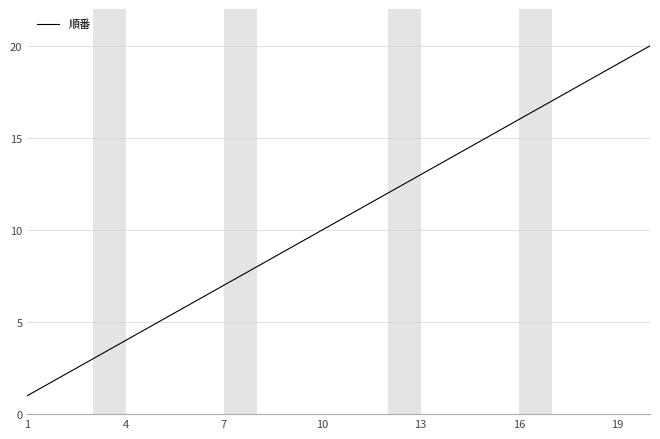

What is the maximum value shown in the chart?

20